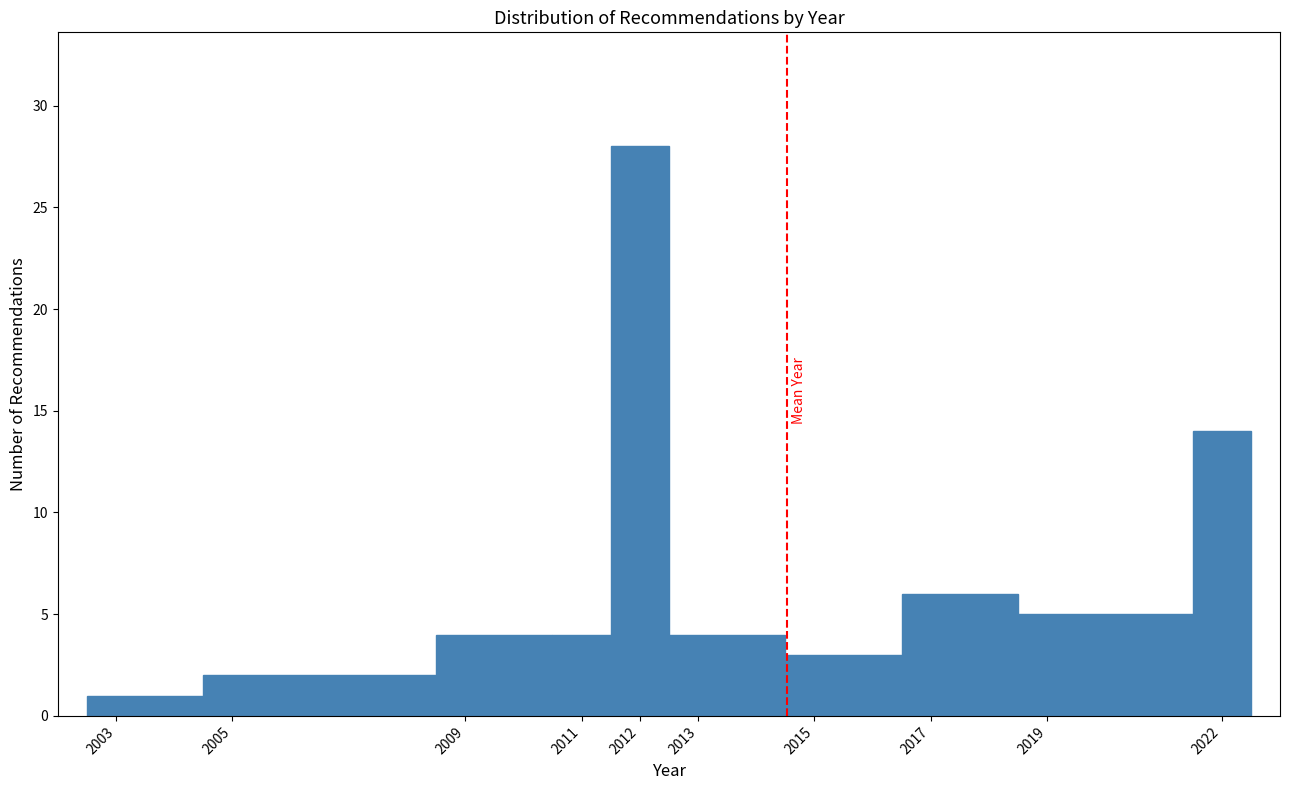

Which range on the x-axis has the tallest bar?

2011.5 to 2012.5